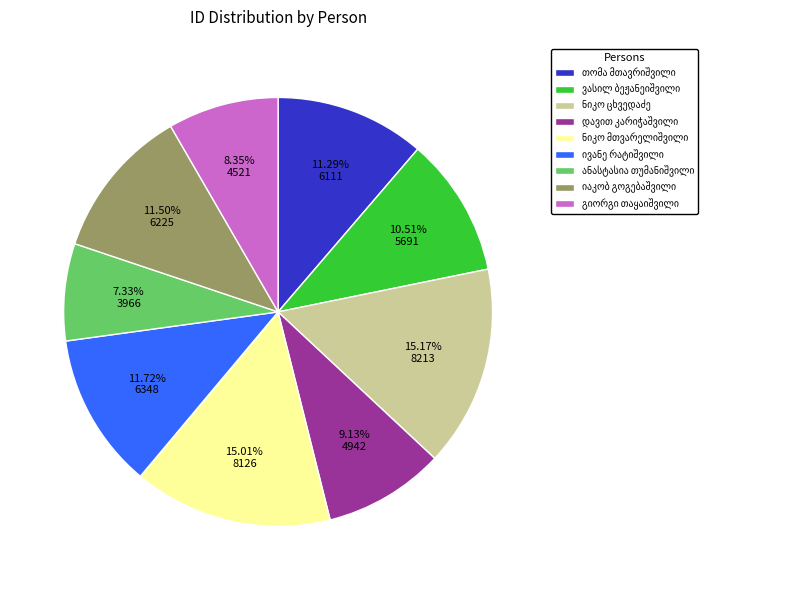

Is there any slice that represents more than half of the pie?

No